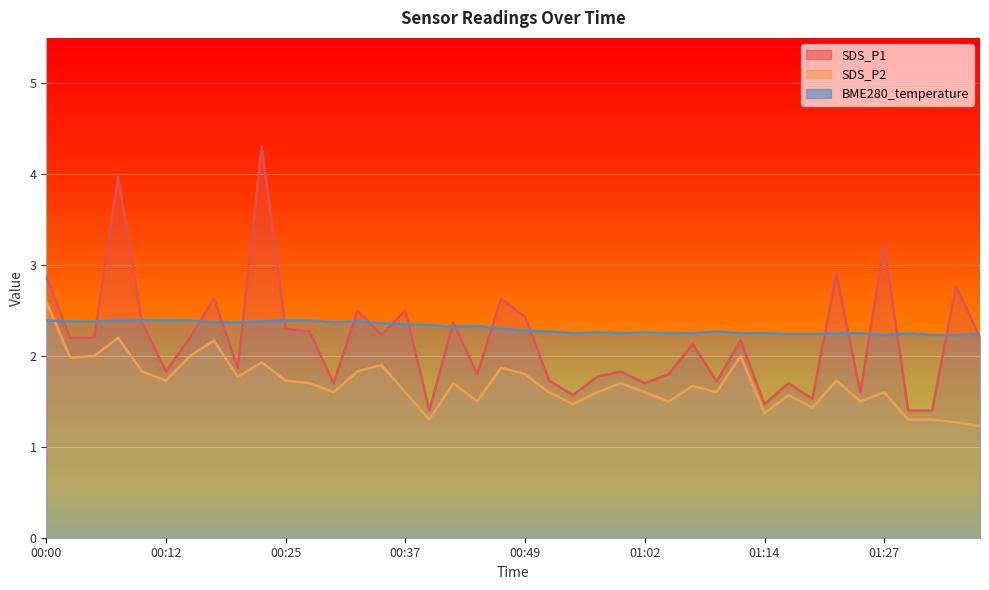

What is the maximum value for BME280_temperature?

2.4